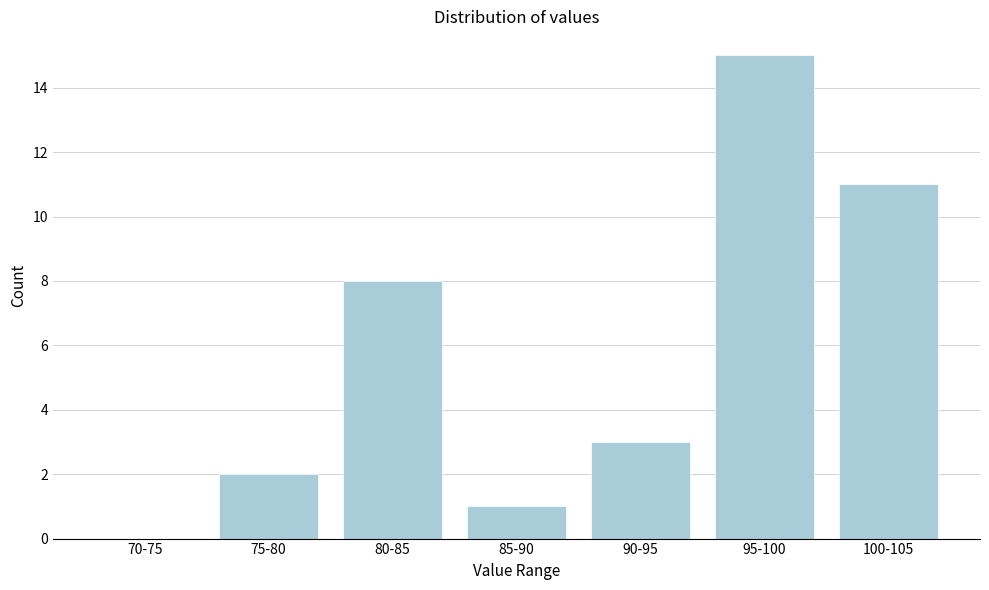

Reading left to right, list all the values displayed in this chart.

70-75=0	75-80=2	80-85=8	85-90=1	90-95=3	95-100=15	100-105=11